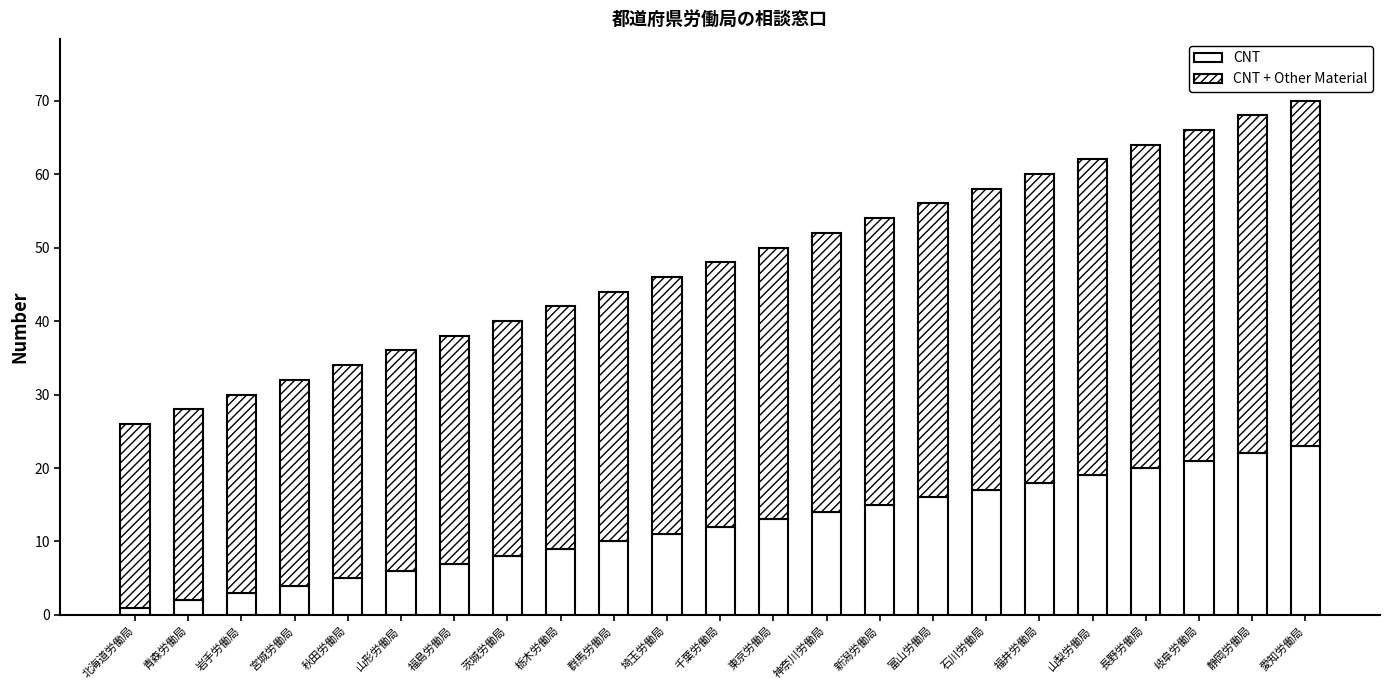

Where is CNT nearest to the value 12?

千葉労働局